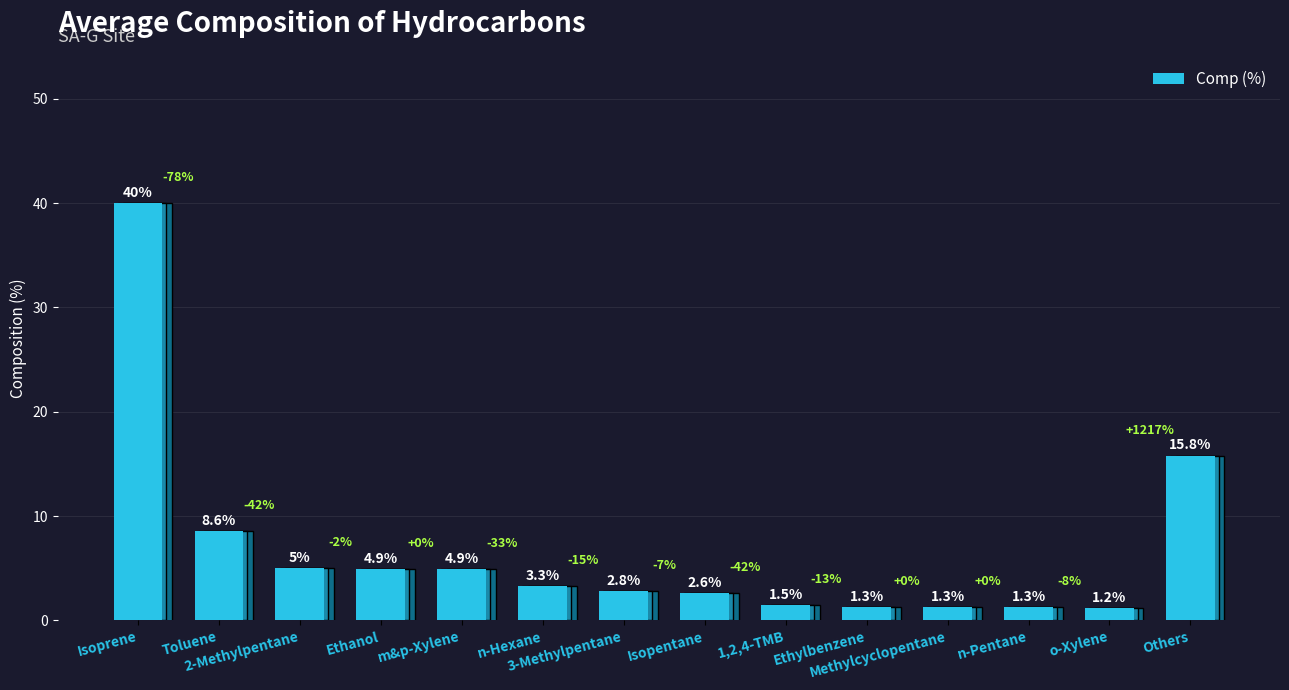

Reading right to left, list all the values displayed in this chart.

Others=15.8	o-Xylene=1.2	n-Pentane=1.3	Methylcyclopentane=1.3	Ethylbenzene=1.3	1,2,4-TMB=1.5	Isopentane=2.6	3-Methylpentane=2.8	n-Hexane=3.3	m&p-Xylene=4.9	Ethanol=4.9	2-Methylpentane=5.0	Toluene=8.6	Isoprene=40.0